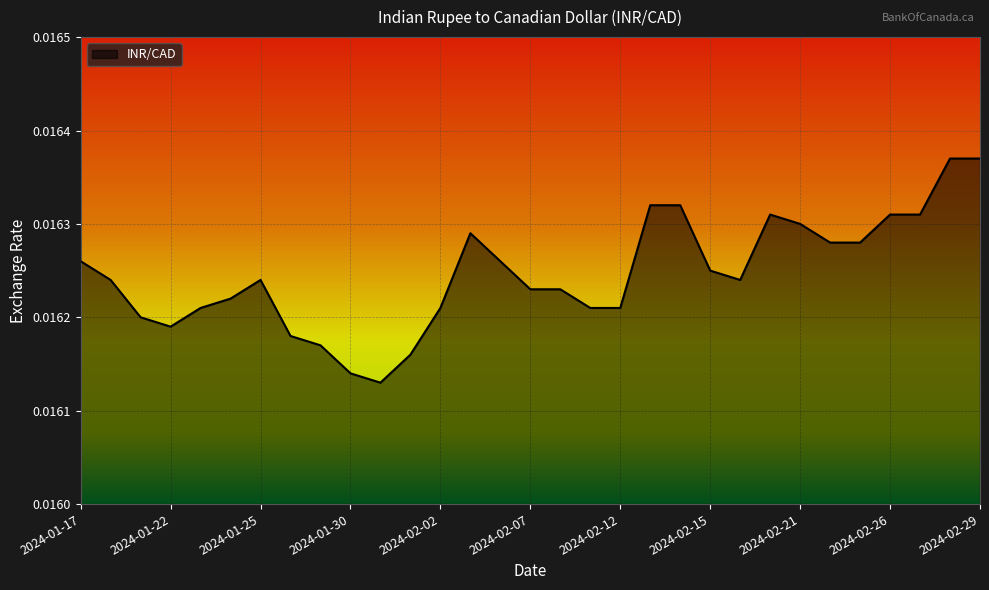

At which category does the data reach its first local valley?

2024-01-22